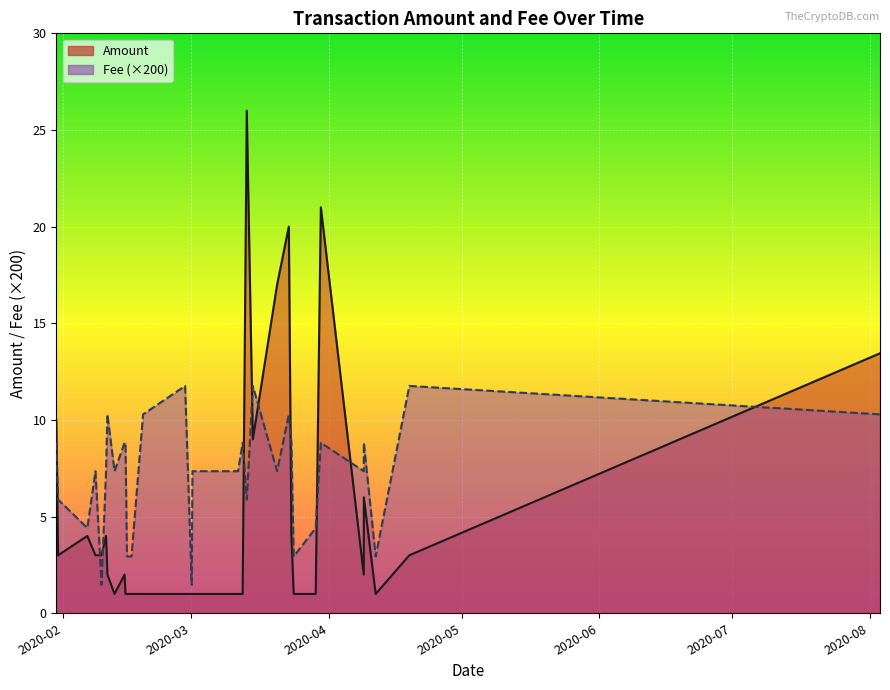

Which series changed the most between 2 and 3?

Amount